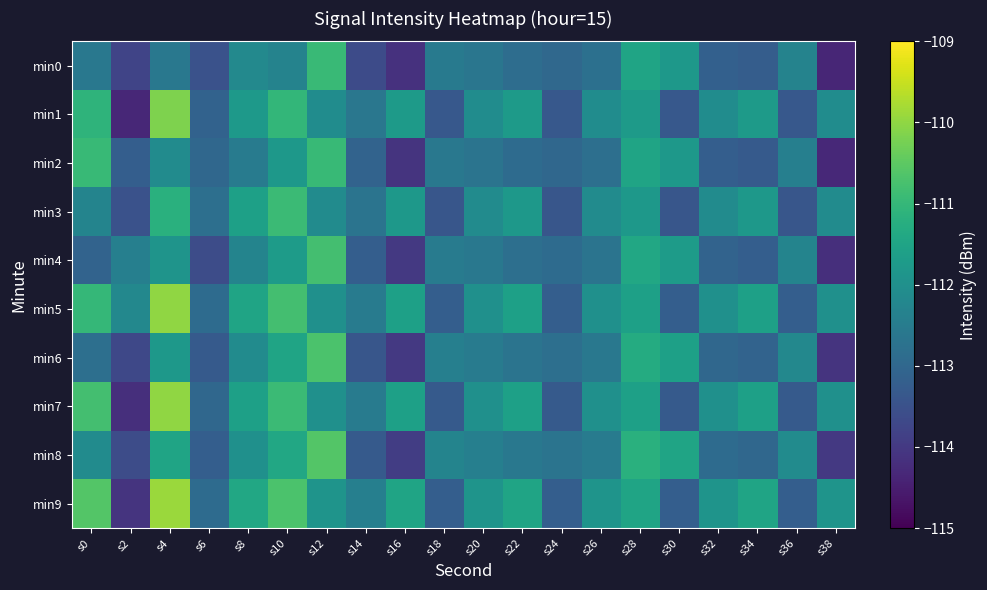

What is the total value across all series at s28?

-1115.1